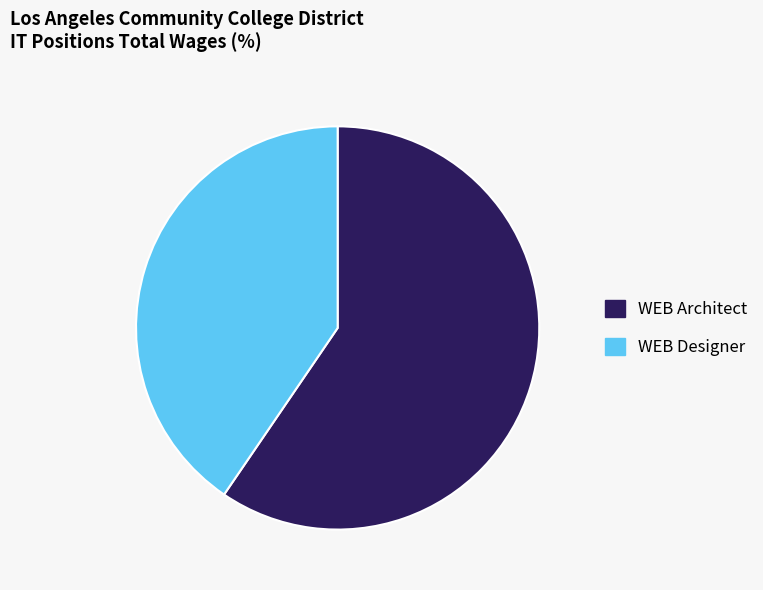

Is it true that WEB Architect is 49% of the pie?

False